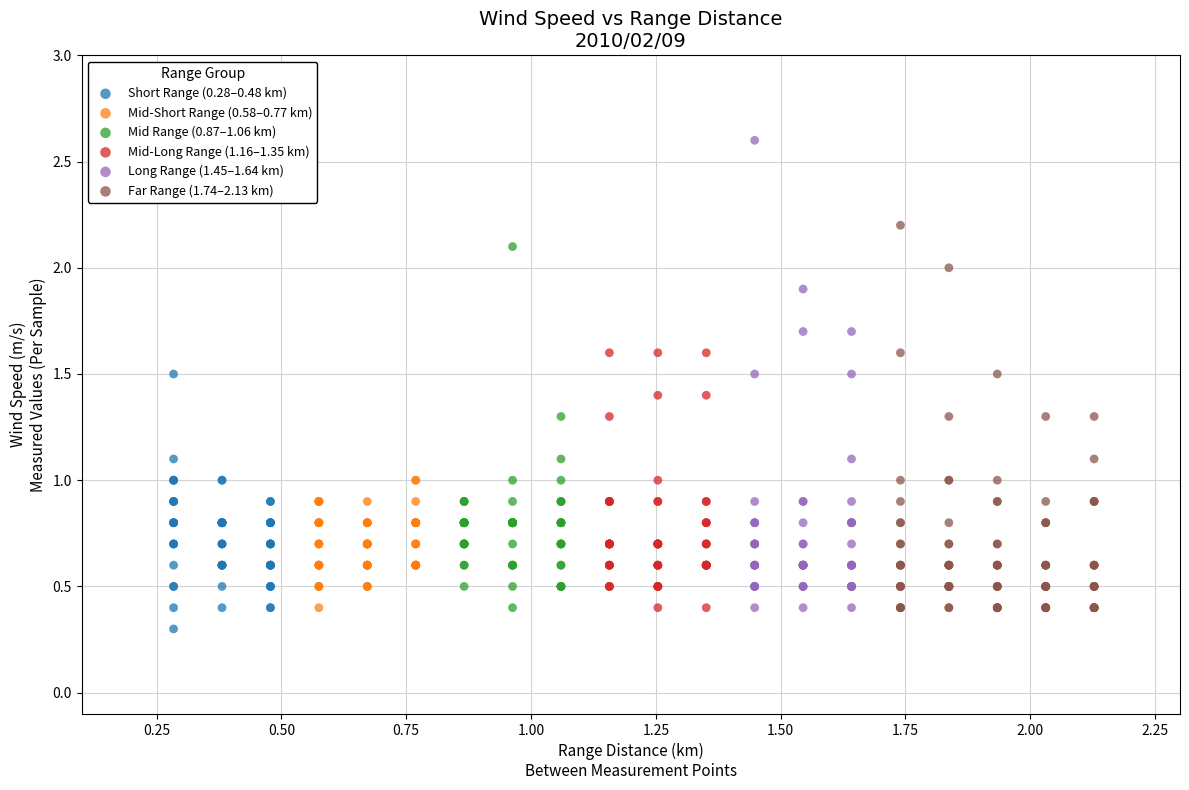

Which series reaches the maximum Y coordinate?

Long Range (1.45–1.64 km)